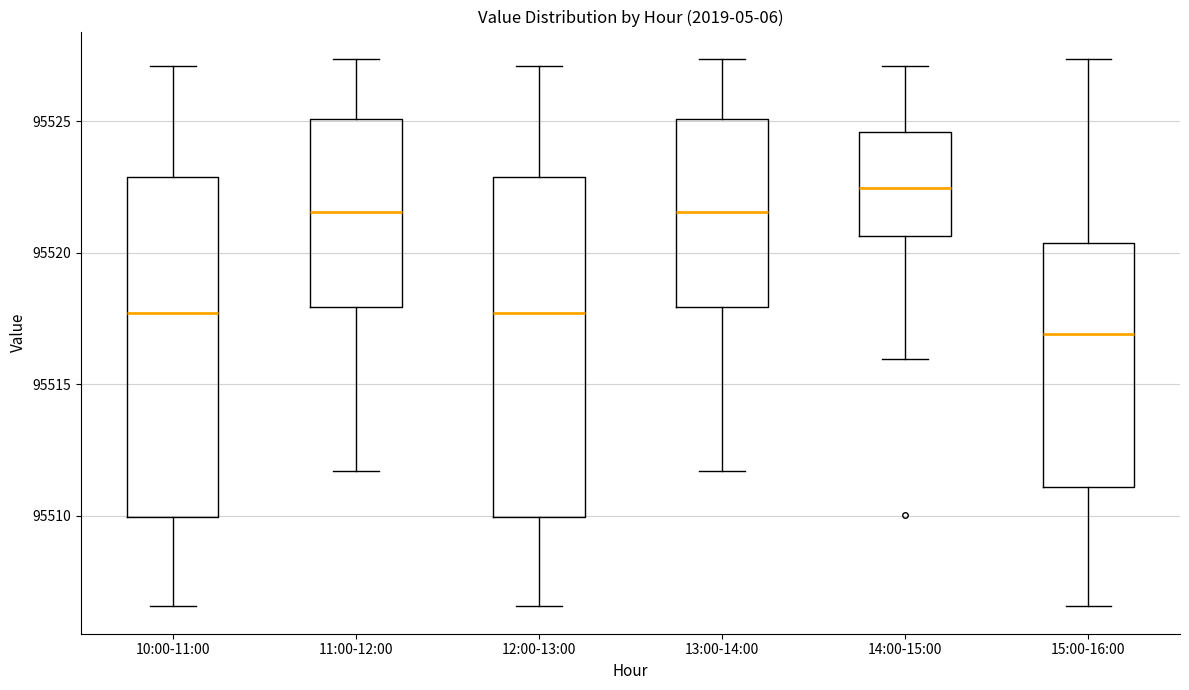

Which box's median line is the lowest?

15:00-16:00